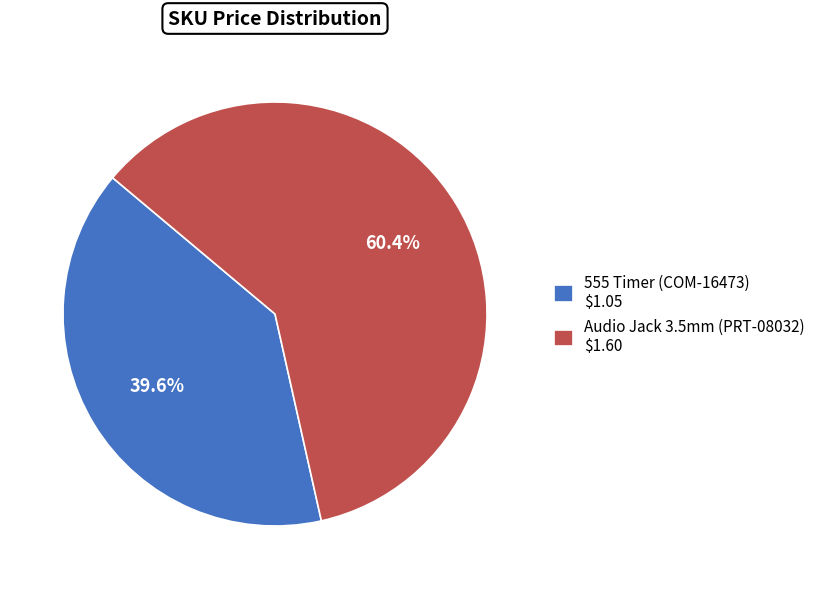

Which category has the biggest portion of the pie?

Audio Jack 3.5mm (PRT-08032)